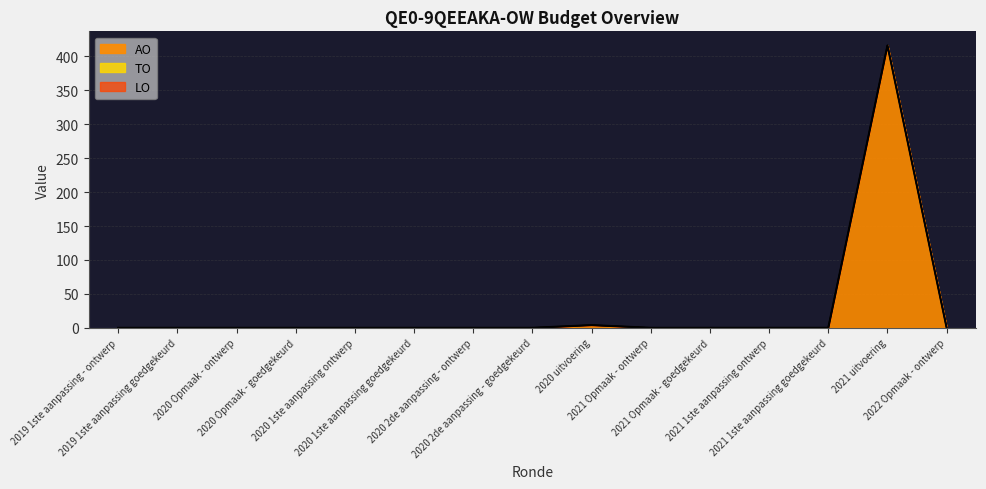

Rank the series by their maximum value, from lowest to highest.

TO, LO, AO